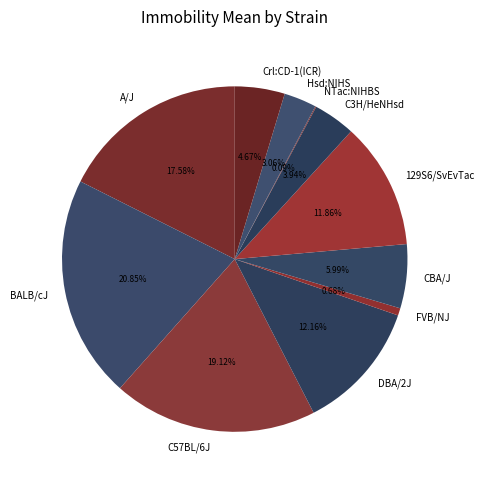

What percentage is the C57BL/6J slice, to the nearest percent?

19%